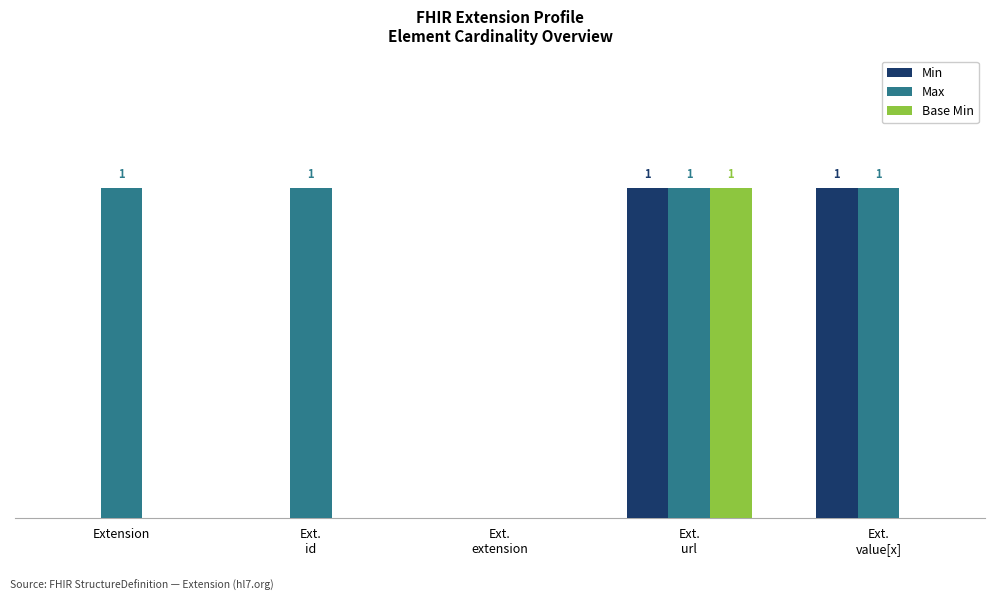

Rank the series at Extension from highest to lowest value.

Max, Min, Base Min